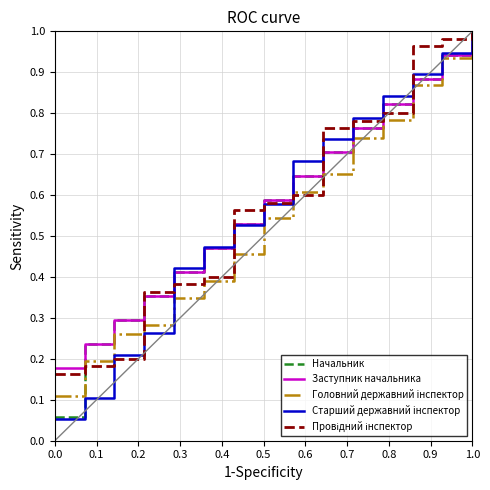

Which series has the widest spread of values?

Старший державний iнспектор